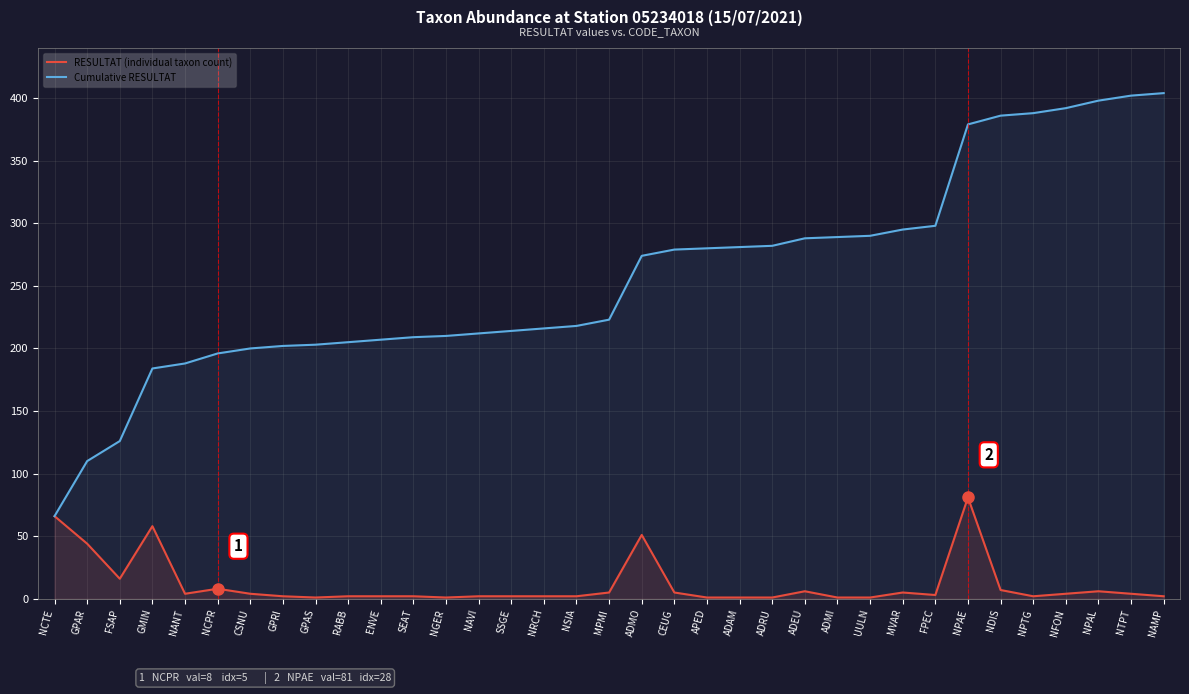

Rank the series at NPAE from lowest to highest value.

RESULTAT (individual taxon count), Cumulative RESULTAT